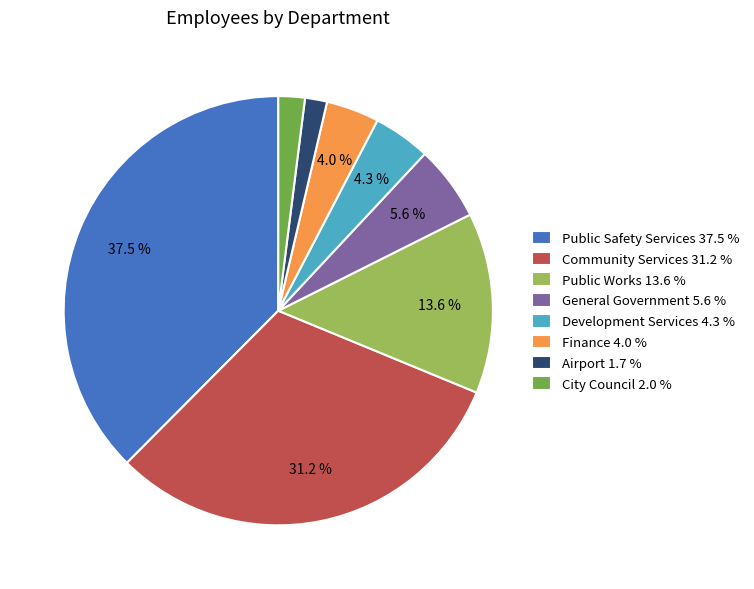

True or false: Public Safety Services accounts for 45% of the total.

False